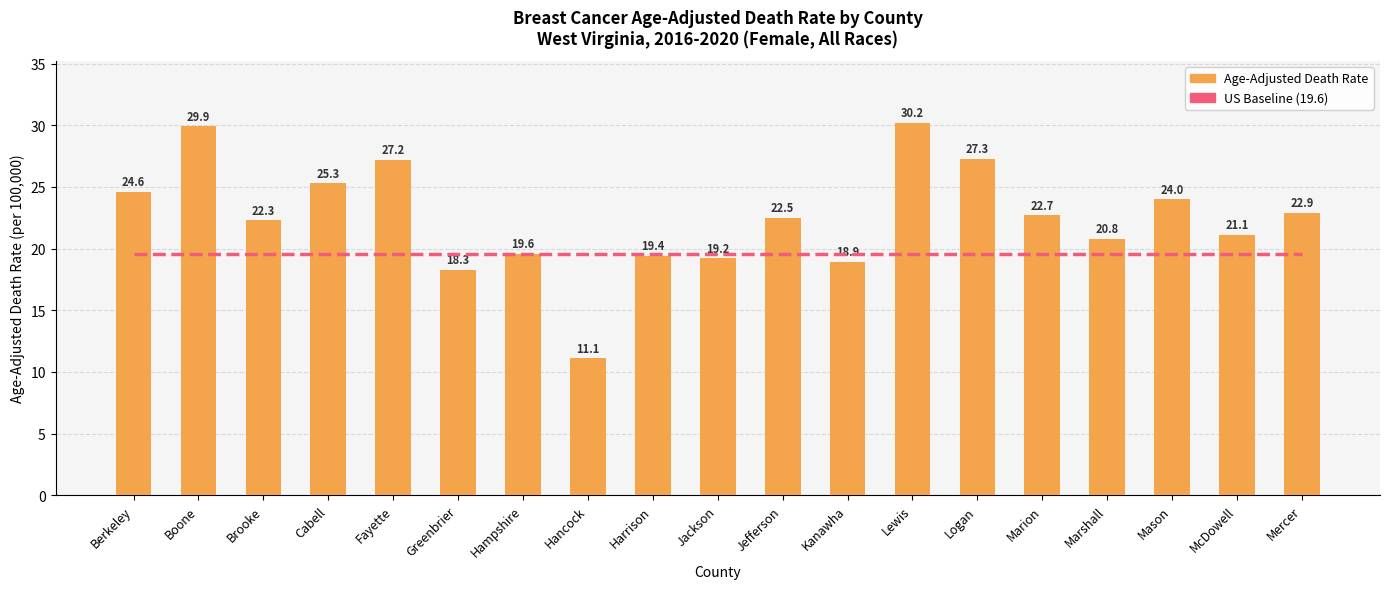

List the series in order of their peak value, highest first.

Age-Adjusted Death Rate, US Baseline (19.6)